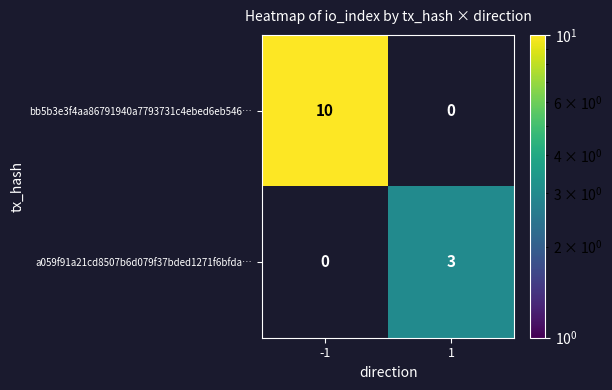

What is the sum of the a059f91a21cd8507b6d079f37bded1271f6bfda… values at 1 and -1?

3